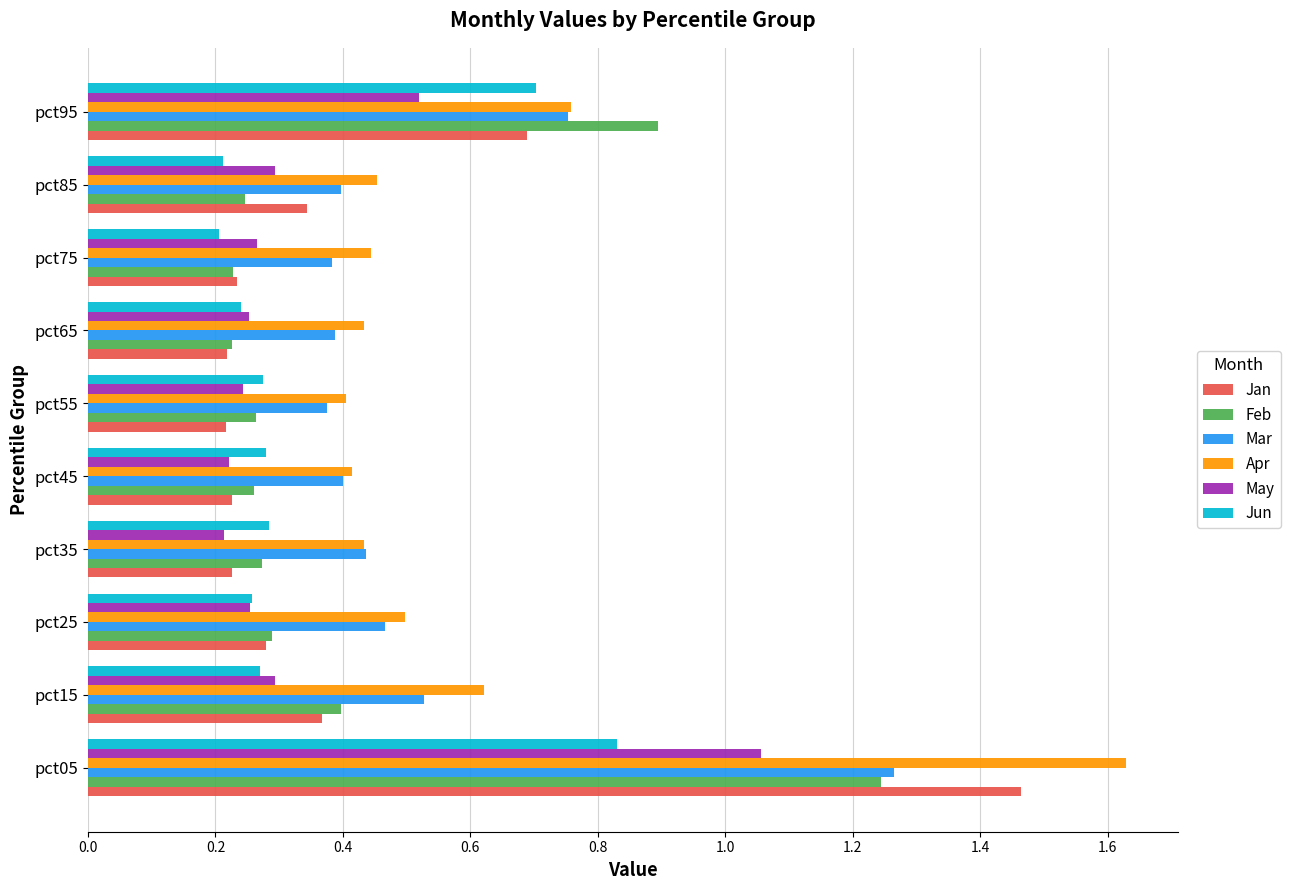

What is the sum of all Mar values?

5.4